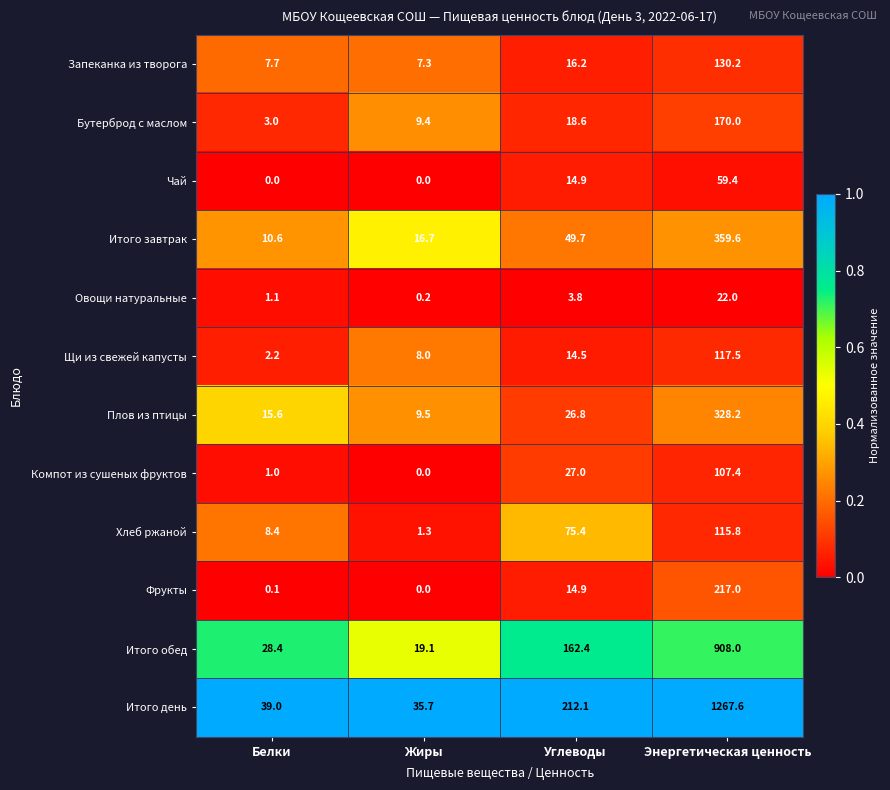

What is the total value across all series at Жиры?

107.2